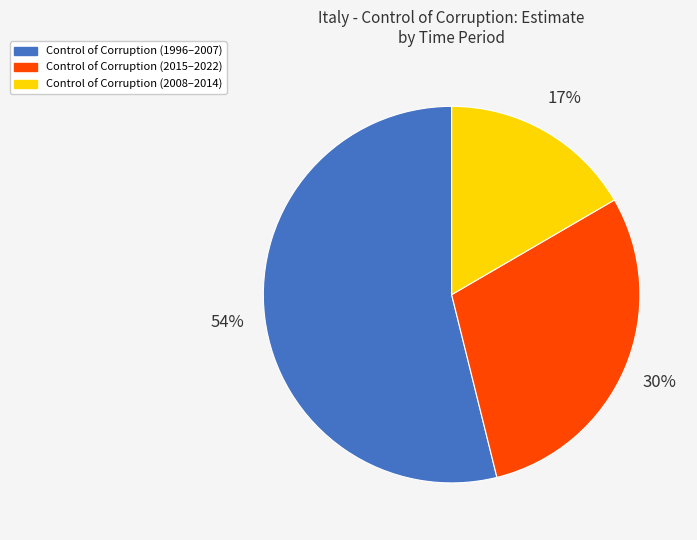

To the nearest percent, what percentage of the pie is Control of Corruption (2015–2022)?

30%